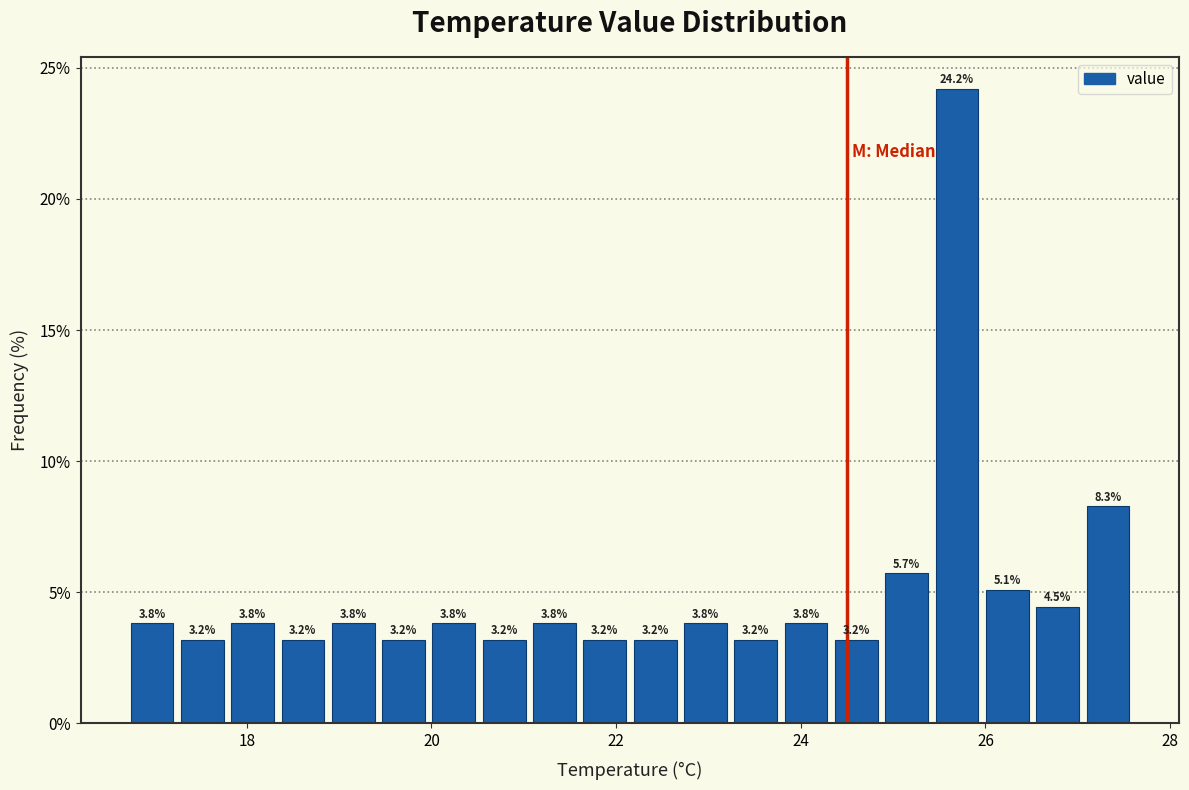

Read against the x-axis, roughly where is the centre of the tallest bar?

25.6